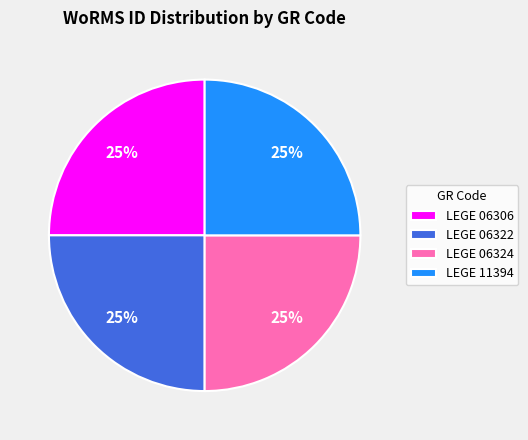

Is it true that LEGE 06306 is 25% of the pie?

True